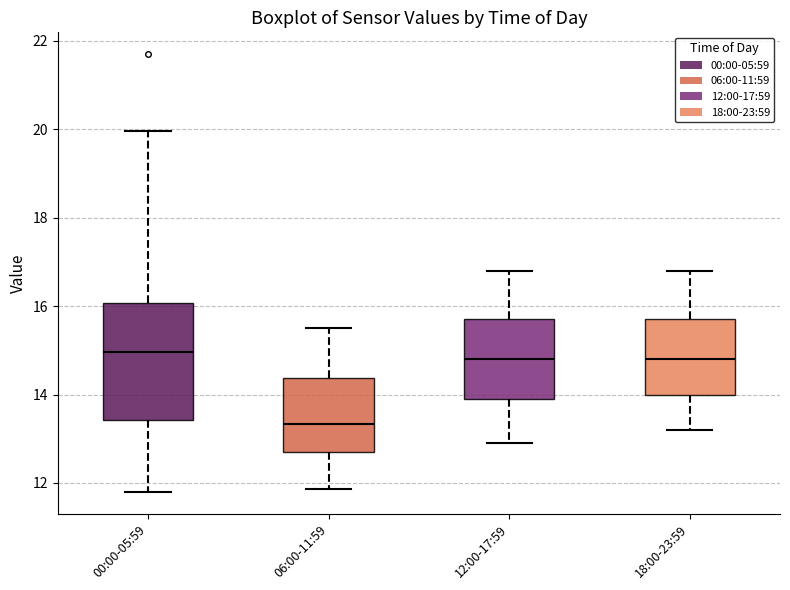

Where is the lower edge of the box for 18:00-23:59 on the y-axis? The values are not printed on the chart, so give them approximately, as read against the axis.

14.0